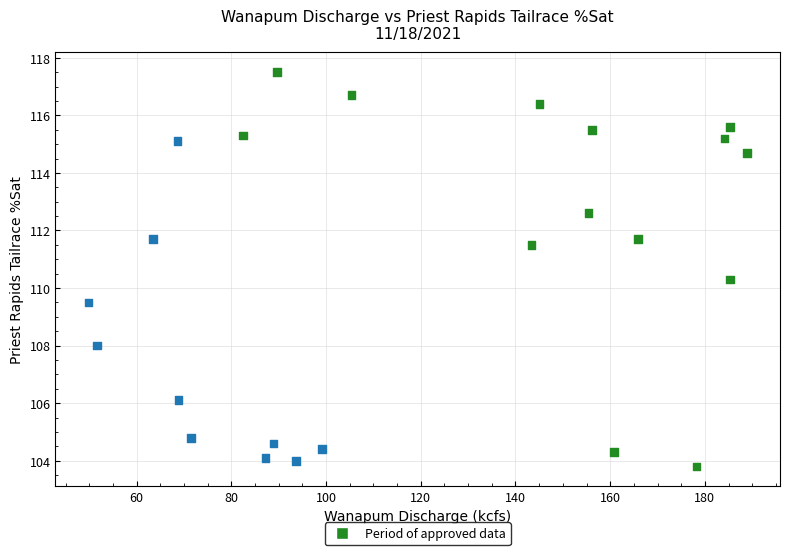

What Y value in the scatter plot is closest to 110?

110.3